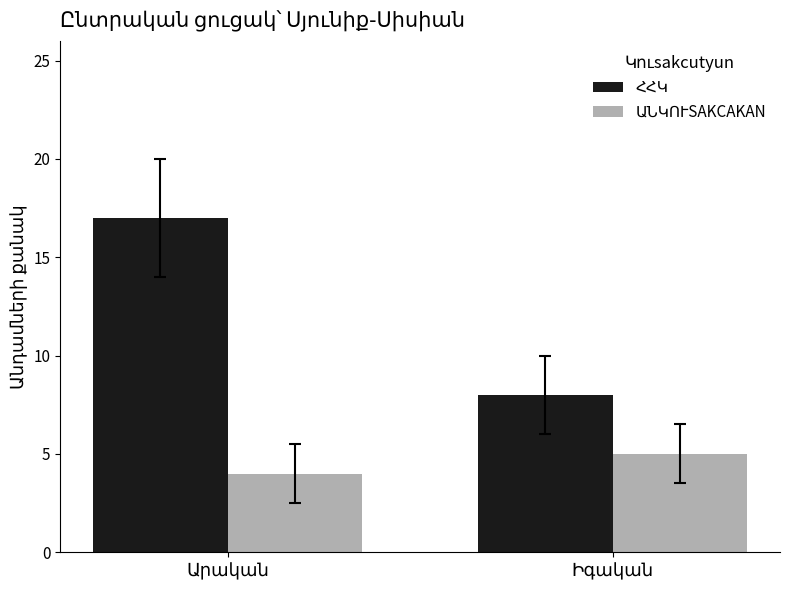

What is the greatest value displayed?

17